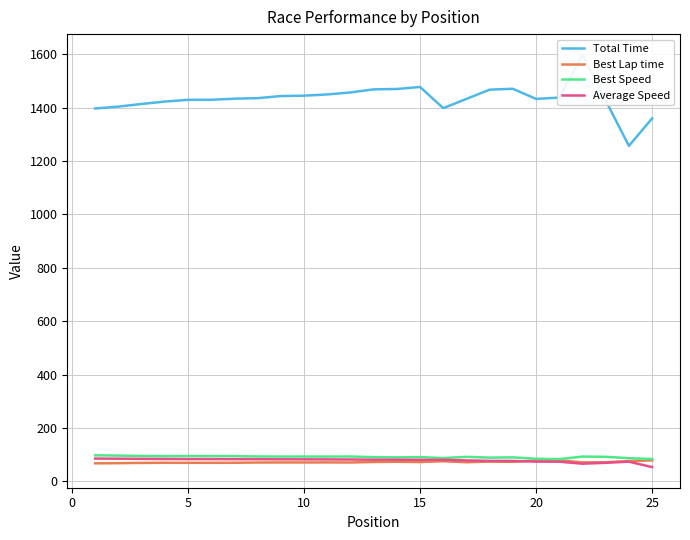

Does the chart display data point markers on the line(s)?

No